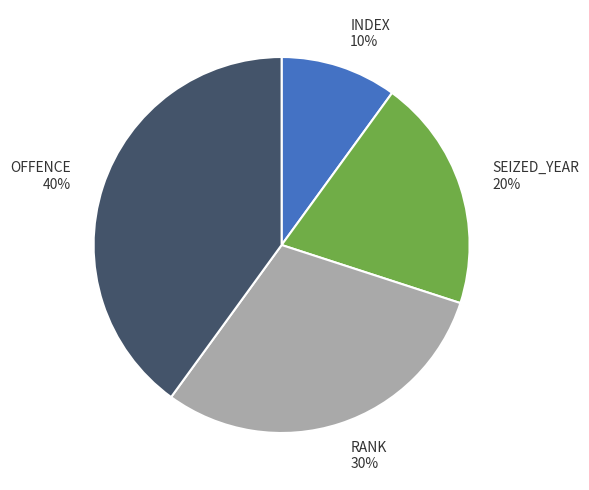

Which category has the biggest portion of the pie?

OFFENCE